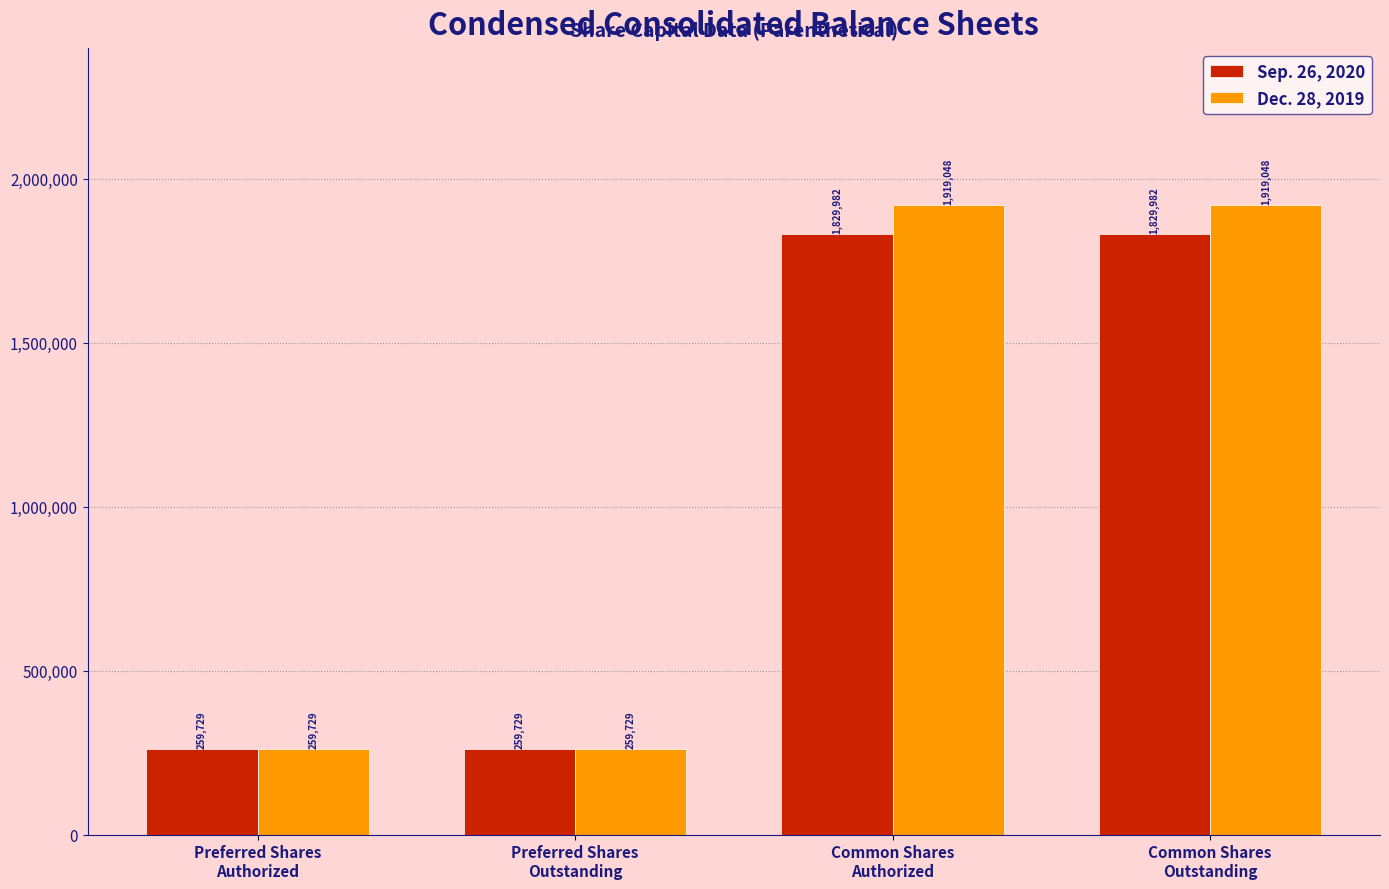

What are all the series names shown in the legend?

Sep. 26, 2020, Dec. 28, 2019